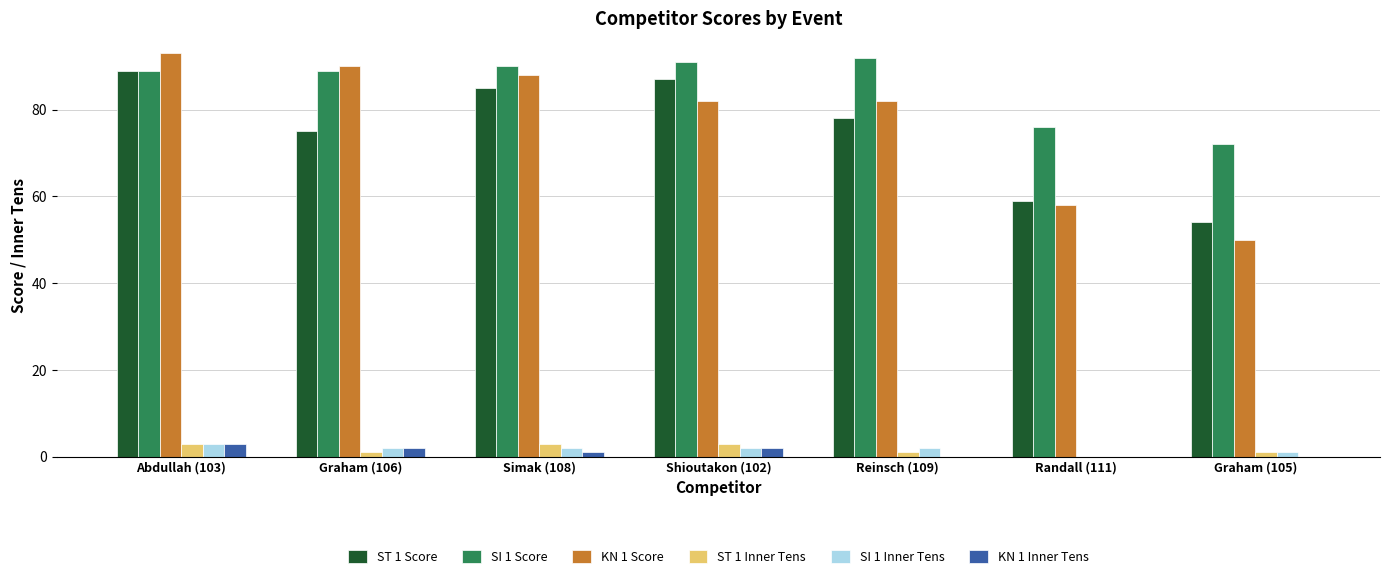

At which category is the sum across all series the highest?

Abdullah (103)